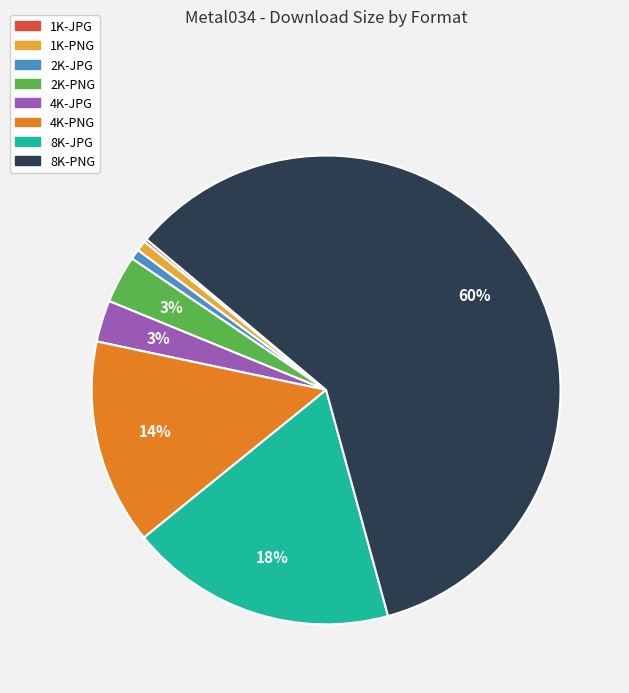

To the nearest percent, what portion does 4K-PNG represent?

14%